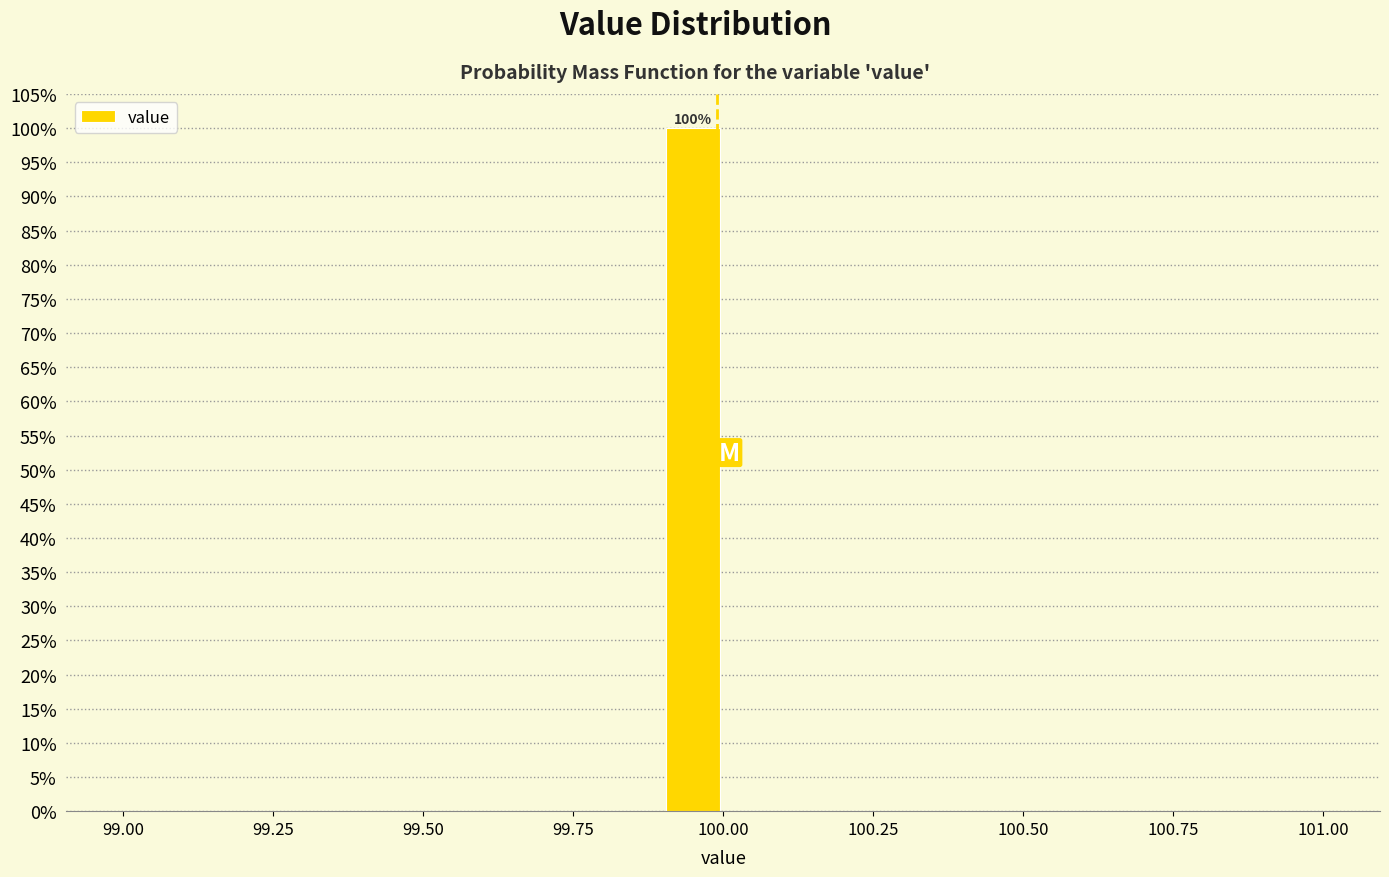

Read against the x-axis, roughly where is the centre of the tallest bar?

99.95